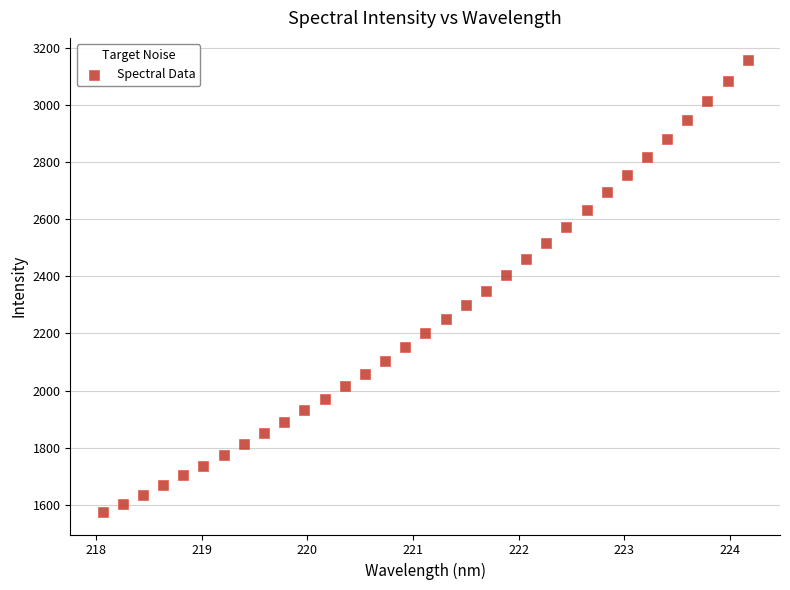

What is the range of Y values (max minus min)?

1579.9